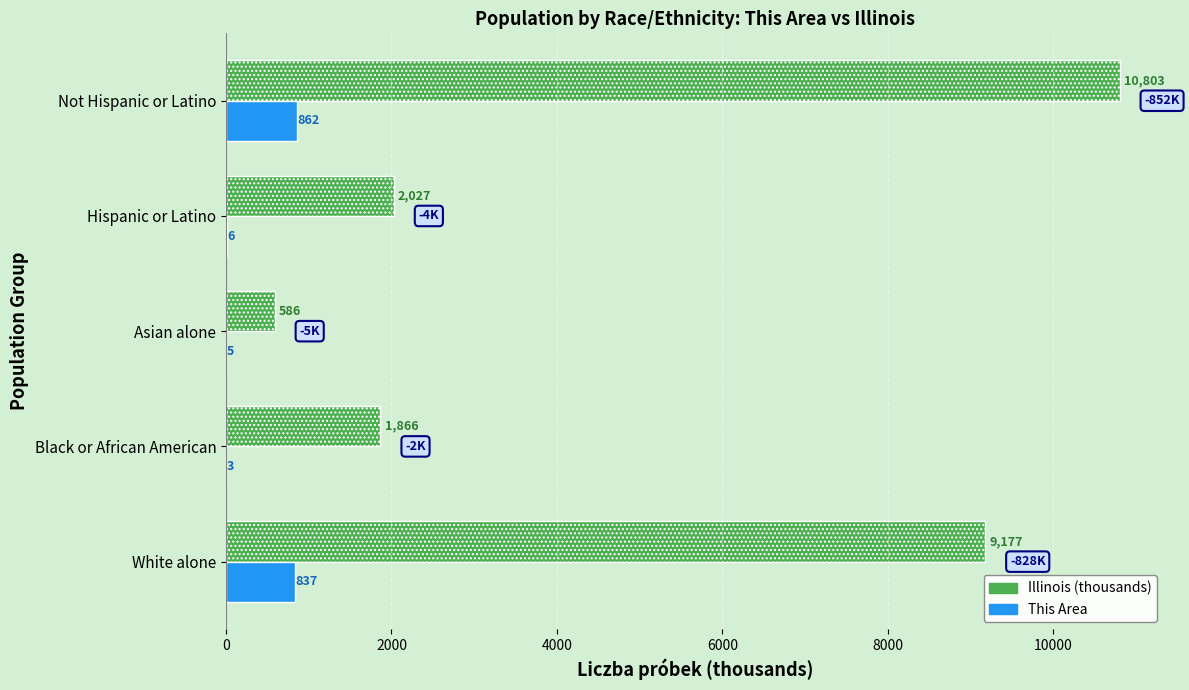

Which series has the largest total across all categories?

Illinois (thousands)